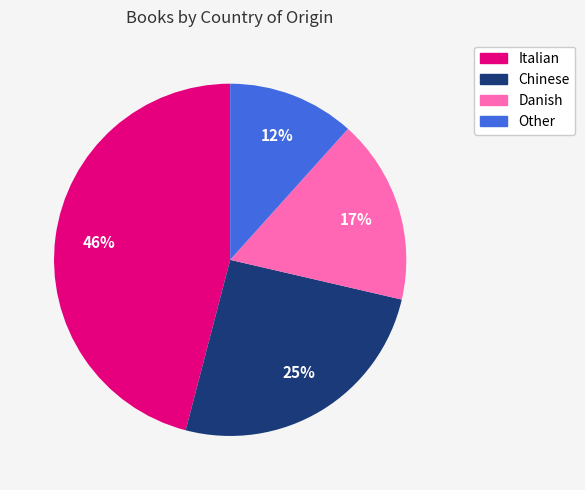

Do Danish and Chinese together represent more than half of the pie?

No